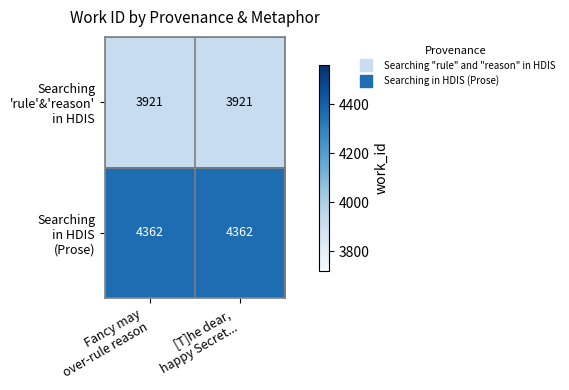

What is the minimum value shown in the chart?

3921